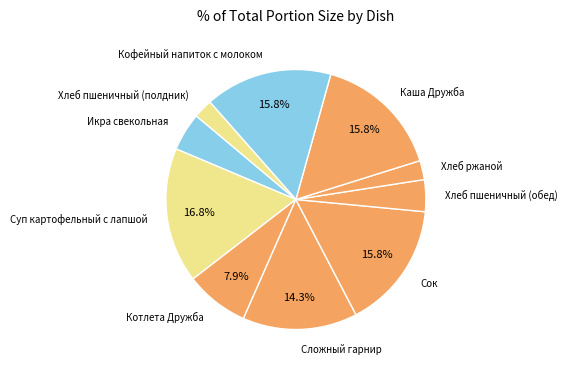

Which has a higher value, Хлеб пшеничный (обед) or Каша Дружба?

Каша Дружба